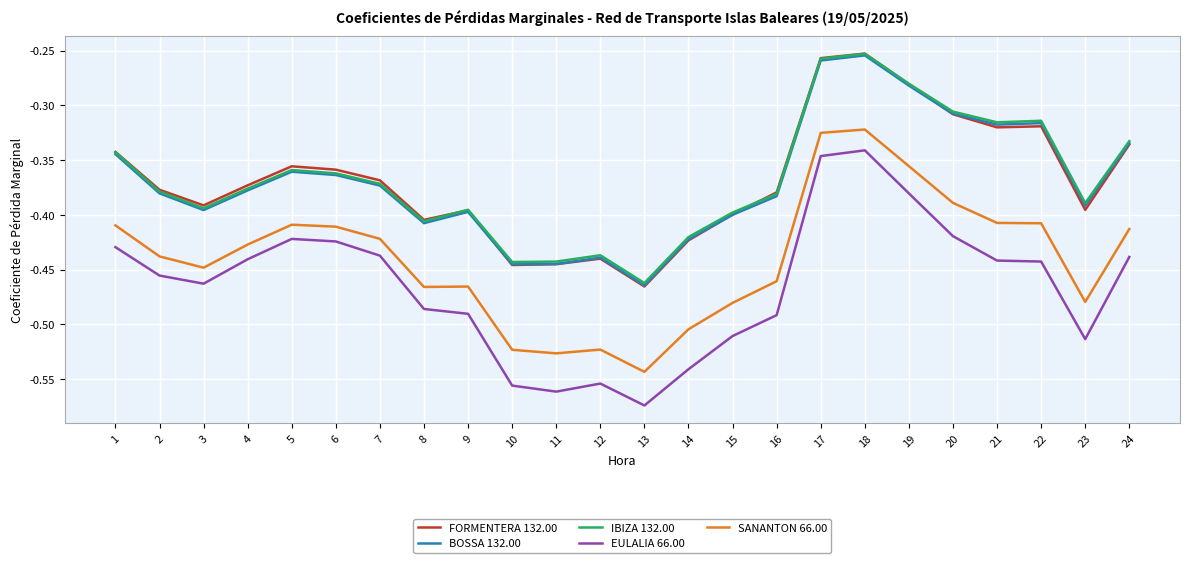

Is the value of FORMENTERA 132.00 at 23 greater than the value of BOSSA 132.00 at 24?

No